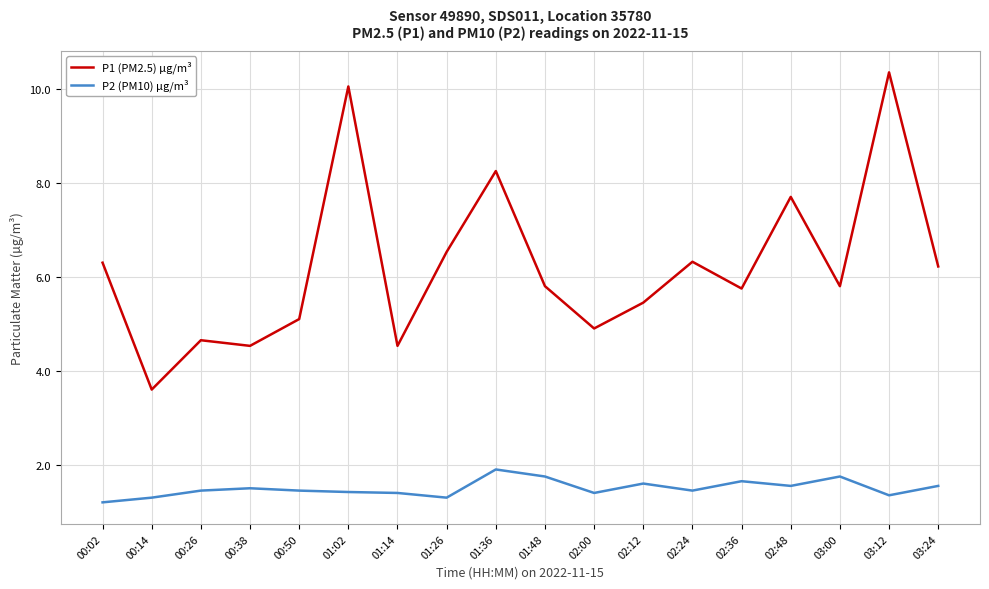

Where is the first local maximum for P1 (PM2.5) µg/m³?

00:26